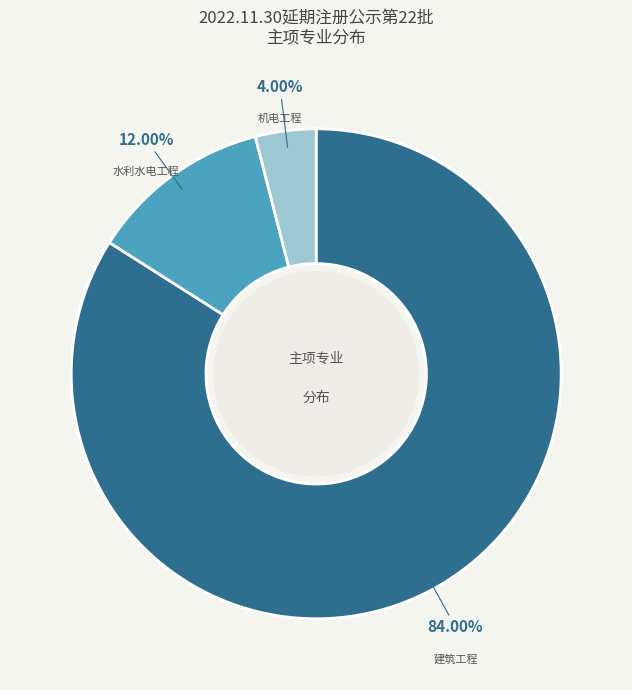

Is there any slice that represents more than half of the pie?

Yes